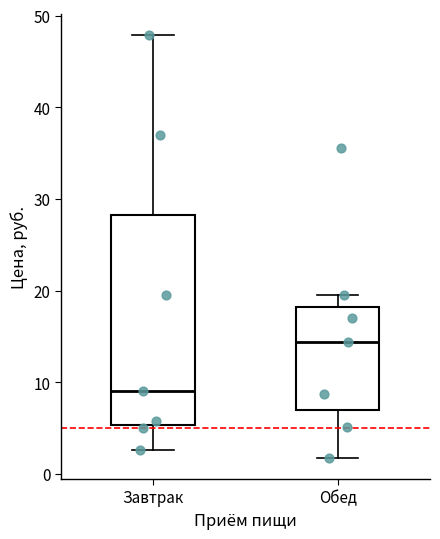

Which box is the tallest, from its lower edge to its upper edge?

Завтрак